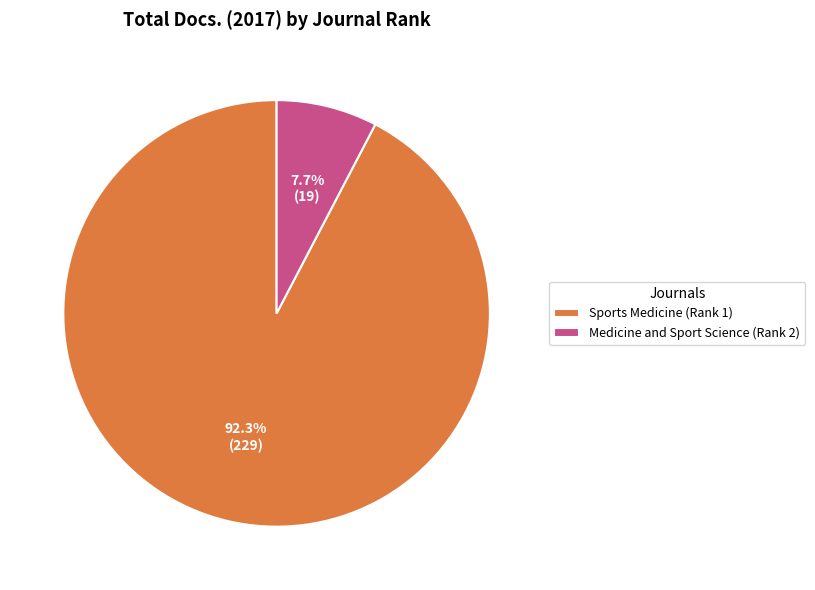

Rank the categories by value from lowest to highest.

Medicine and Sport Science (Rank 2), Sports Medicine (Rank 1)